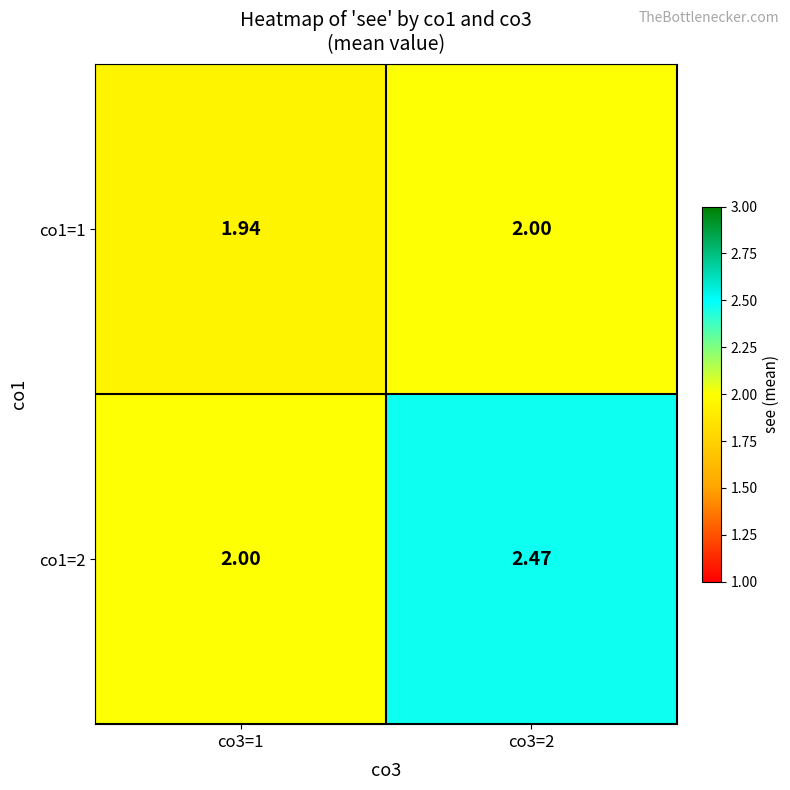

Which series has the largest total across all categories?

co1=2